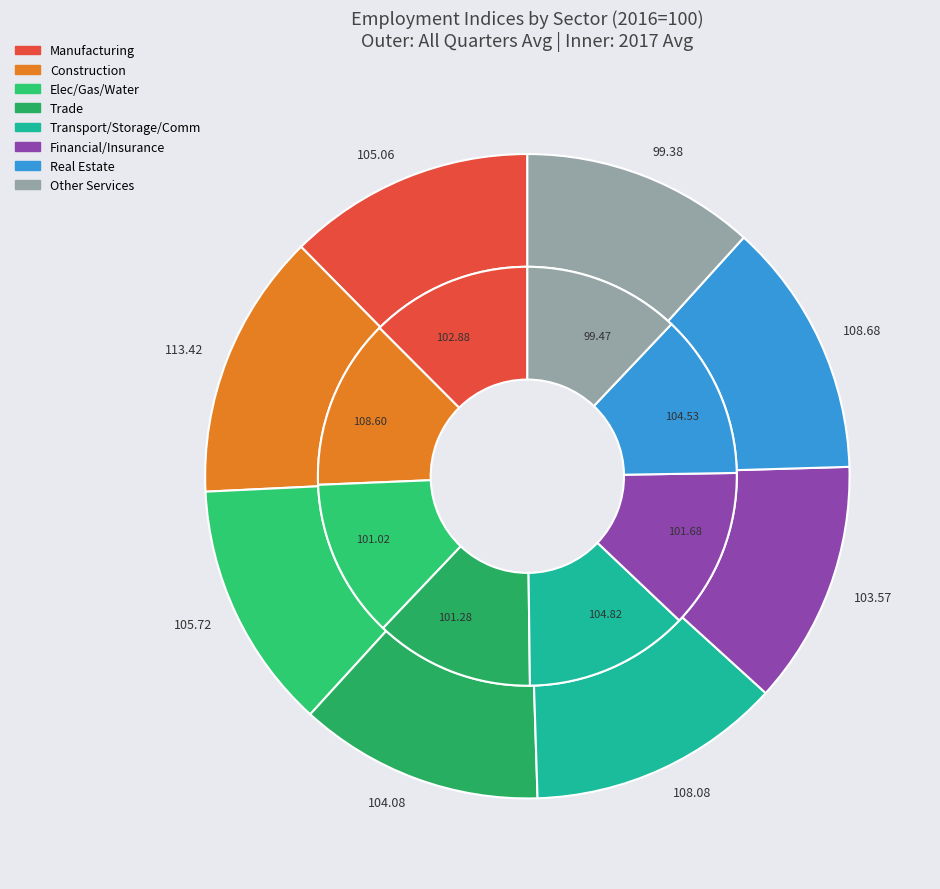

Do Q1 2019 and Q2 2018 together represent more than half of the pie?

No